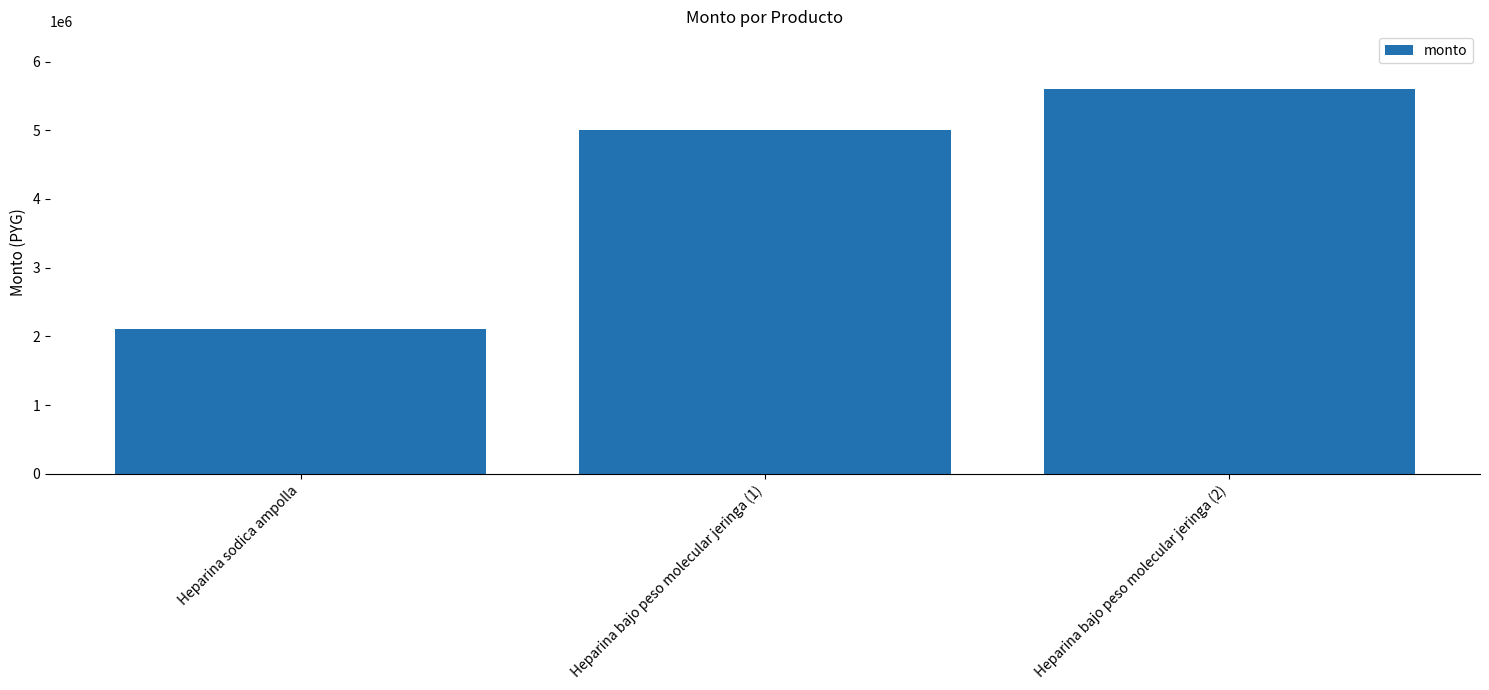

What position from the left is Heparina sodica ampolla?

1